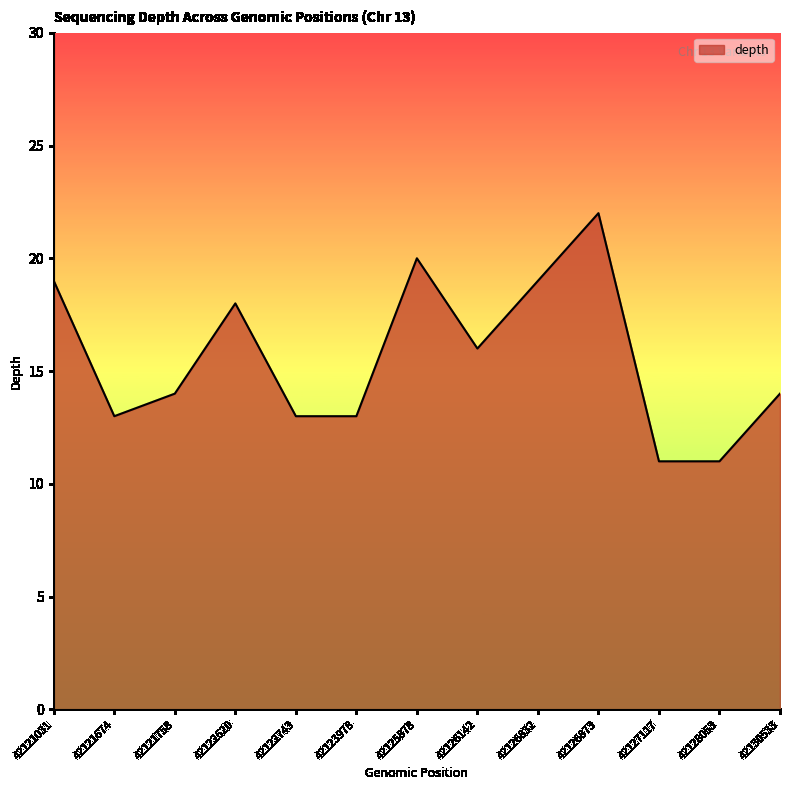

What is the average value?

16